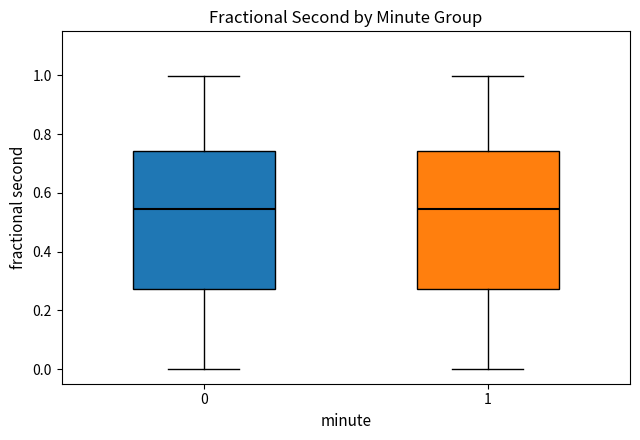

Where does the upper whisker of the box at x = 0 end on the y-axis? The values are not printed on the chart, so give them approximately, as read against the axis.

1.00